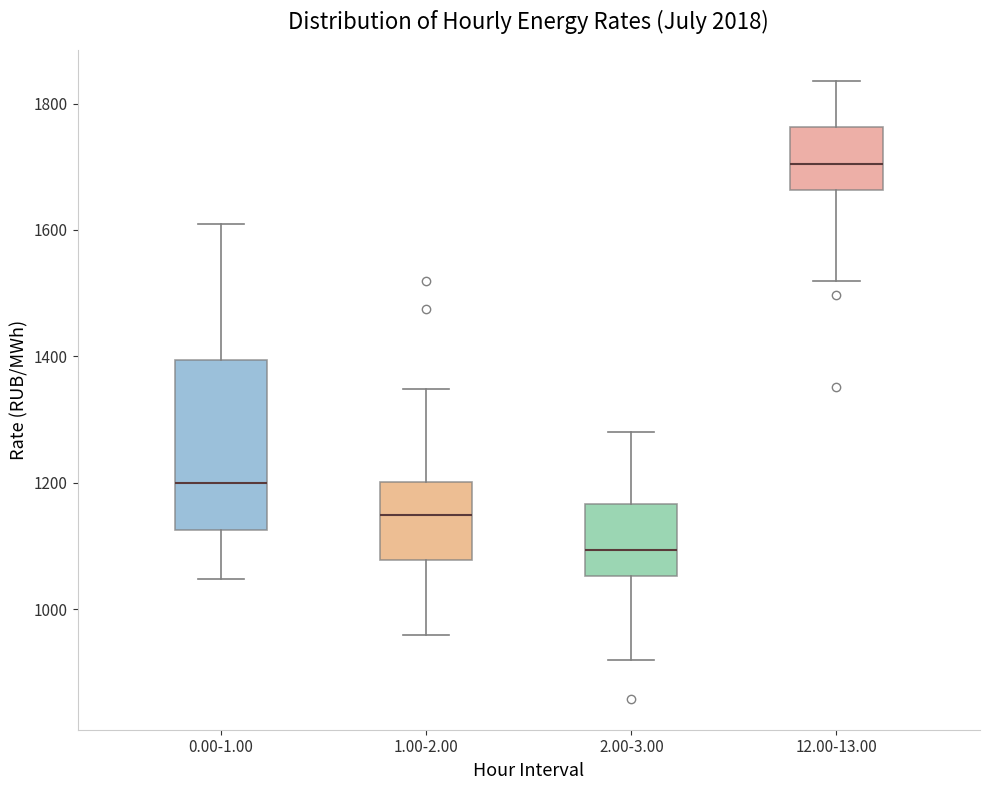

Reading left to right, read every box against the y-axis: the position of its median line, the range the box covers, and the ends of its whiskers. The values are not printed on the chart, so give them approximately, as read against the axis.

0.00-1.00: median 1200, box 1120 to 1400, whiskers 1040 to 1600
1.00-2.00: median 1140, box 1080 to 1200, whiskers 960 to 1340
2.00-3.00: median 1100, box 1060 to 1160, whiskers 920 to 1280
12.00-13.00: median 1700, box 1660 to 1760, whiskers 1520 to 1840